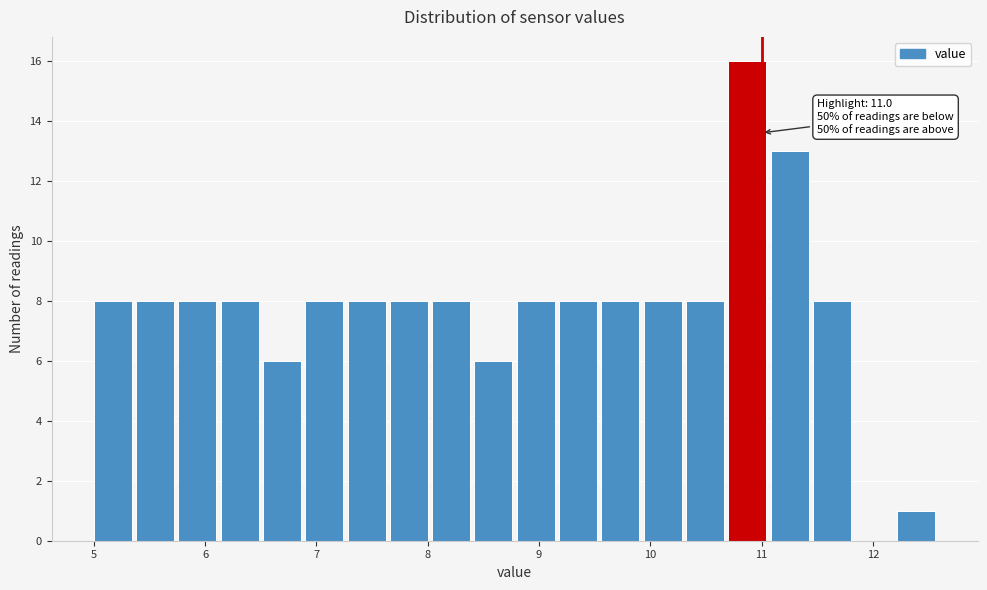

Read against the x-axis, roughly where is the centre of the tallest bar?

10.9